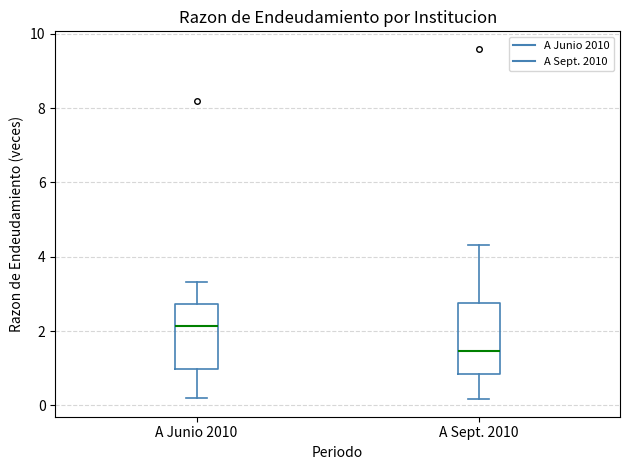

Reading left to right, read every box against the y-axis: the position of its median line, the range the box covers, and the ends of its whiskers. The values are not printed on the chart, so give them approximately, as read against the axis.

A Junio 2010: median 2.2, box 1.0 to 2.8, whiskers 0.2 to 3.4
A Sept. 2010: median 1.4, box 0.8 to 2.8, whiskers 0.2 to 4.4